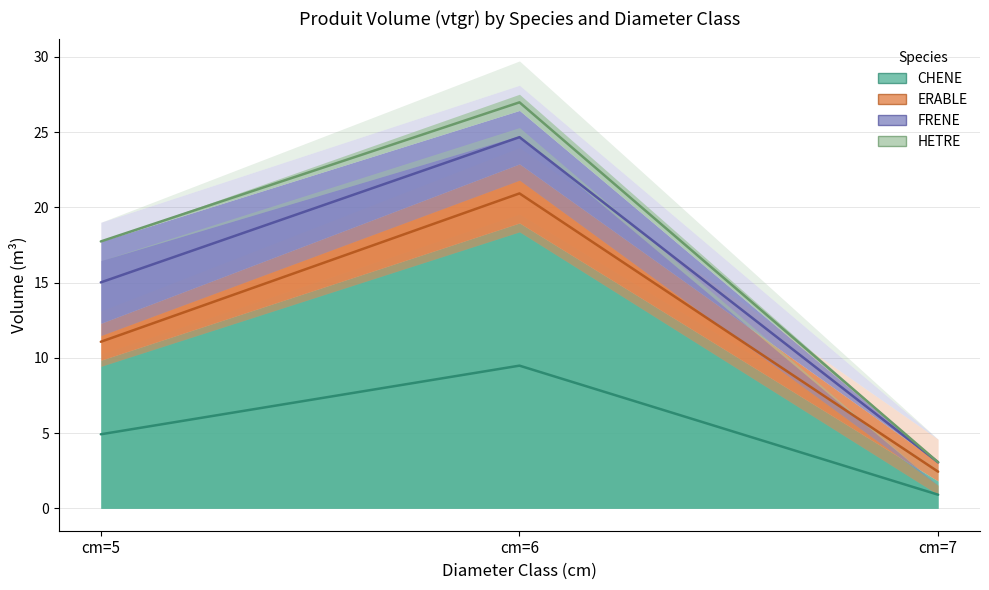

List the labels in order of CHENE value, largest first.

cm=6, cm=5, cm=7